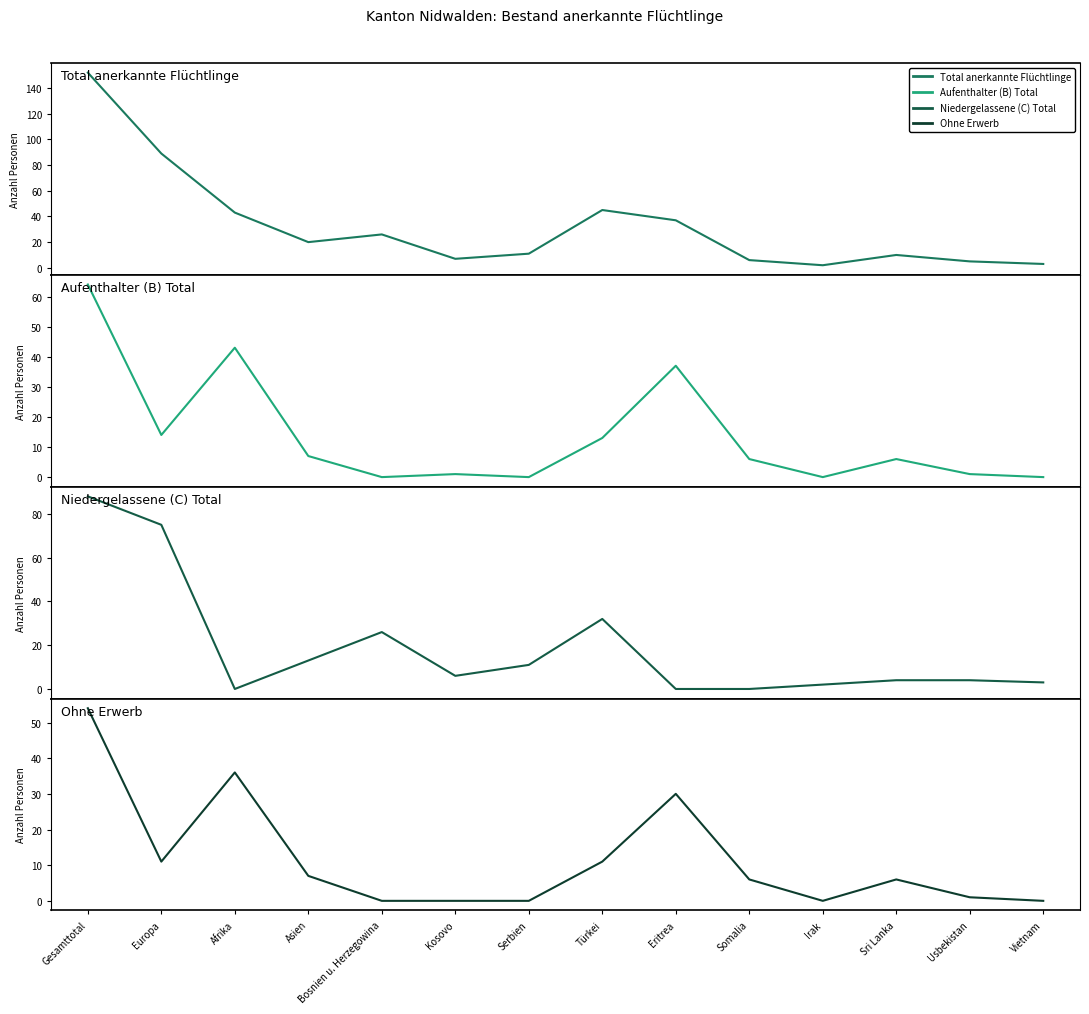

Rank the categories by Total anerkannte Flüchtlinge value from lowest to highest.

Irak, Vietnam, Usbekistan, Somalia, Kosovo, Sri Lanka, Serbien, Asien, Bosnien u. Herzegowina, Eritrea, Afrika, Türkei, Europa, Gesamttotal